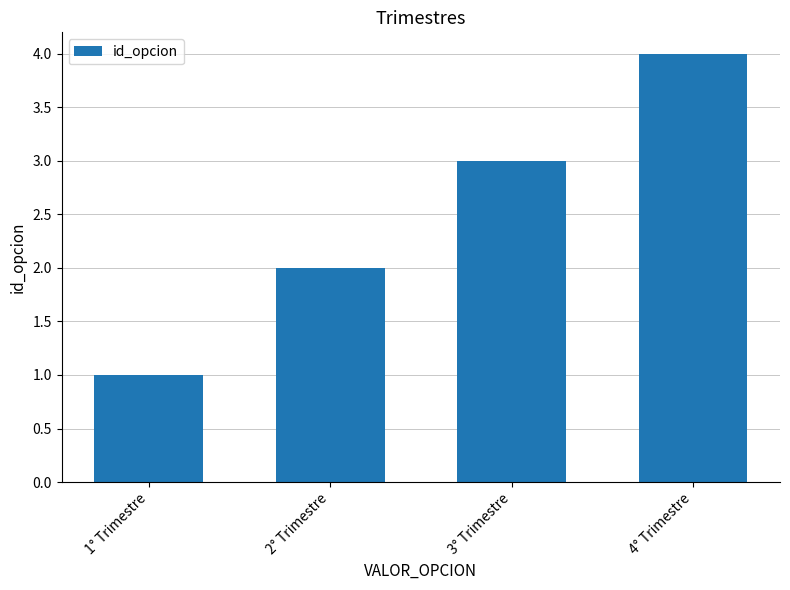

Reading right to left, extract all data points from this chart.

4	3	2	1